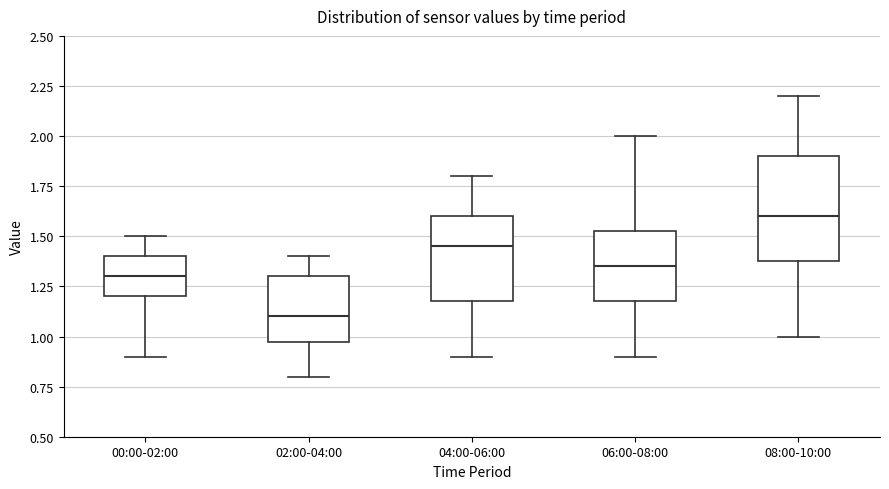

Reading left to right, read every box against the y-axis: the position of its median line, the range the box covers, and the ends of its whiskers. The values are not printed on the chart, so give them approximately, as read against the axis.

00:00-02:00: median 1.30, box 1.20 to 1.40, whiskers 0.90 to 1.50
02:00-04:00: median 1.10, box 1.00 to 1.30, whiskers 0.80 to 1.40
04:00-06:00: median 1.45, box 1.20 to 1.60, whiskers 0.90 to 1.80
06:00-08:00: median 1.35, box 1.20 to 1.55, whiskers 0.90 to 2.00
08:00-10:00: median 1.60, box 1.40 to 1.90, whiskers 1.00 to 2.20